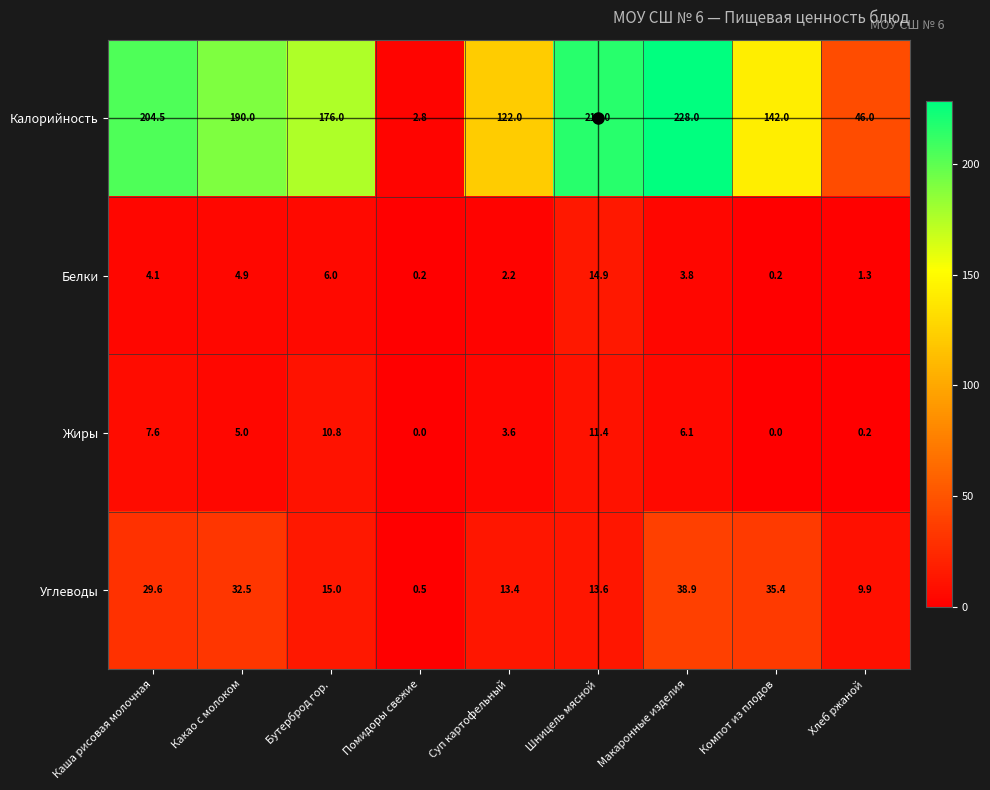

How many series are shown in this chart?

4